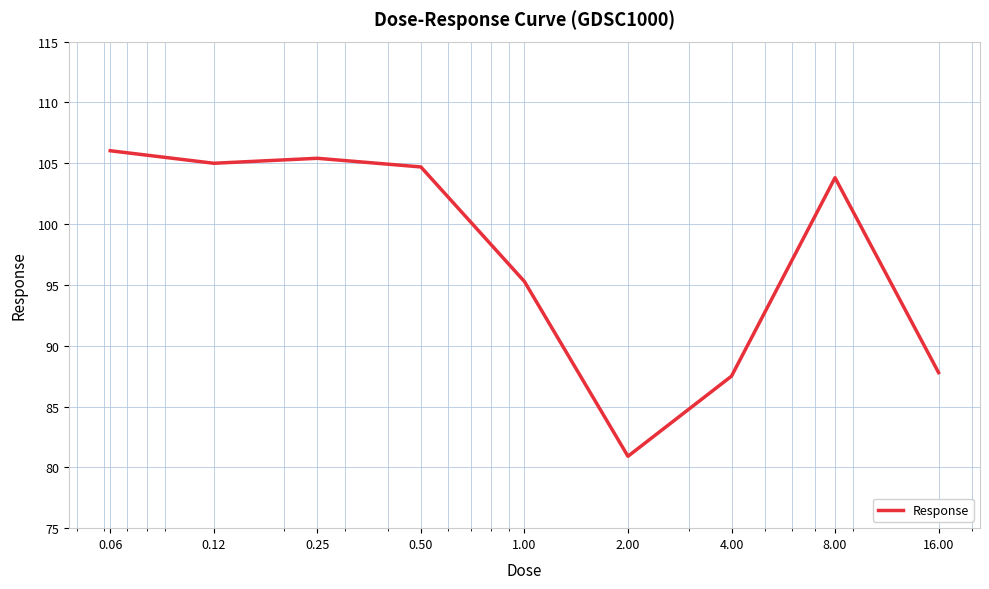

What is the difference between the maximum and minimum values?

25.1